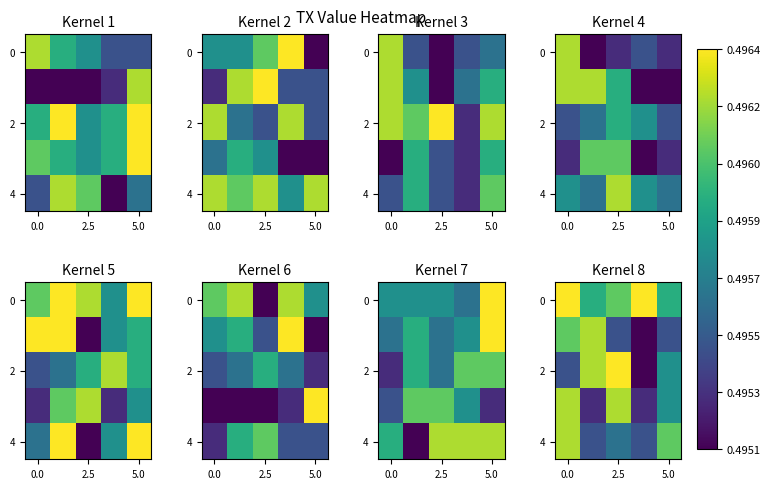

What is the maximum value shown in the chart?

0.5